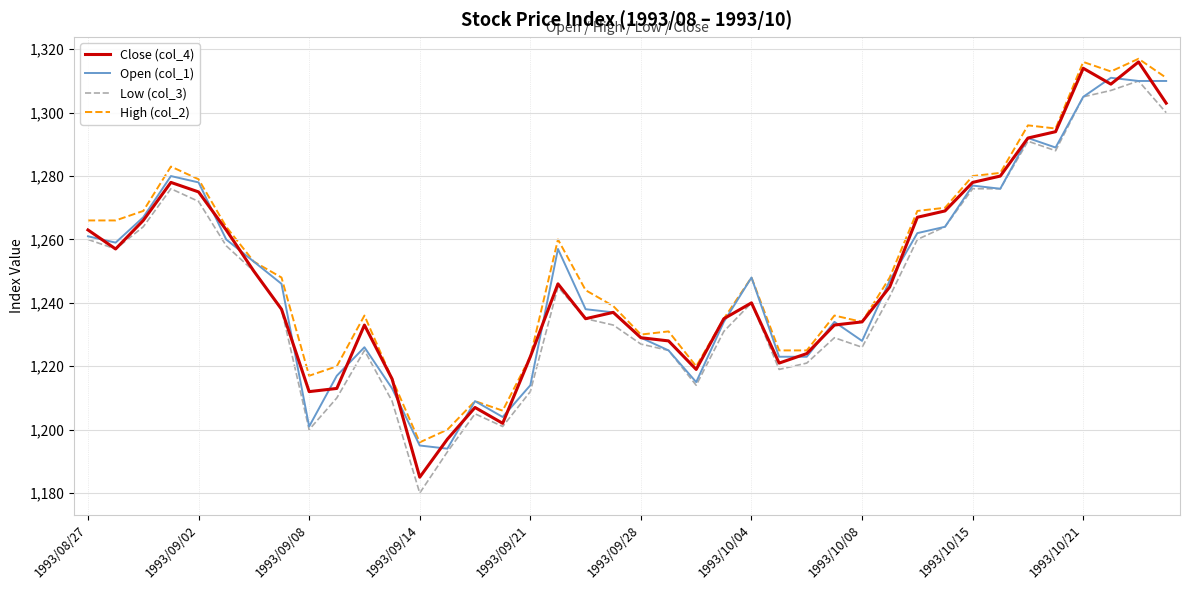

What is the minimum value for High (col_2)?

1196